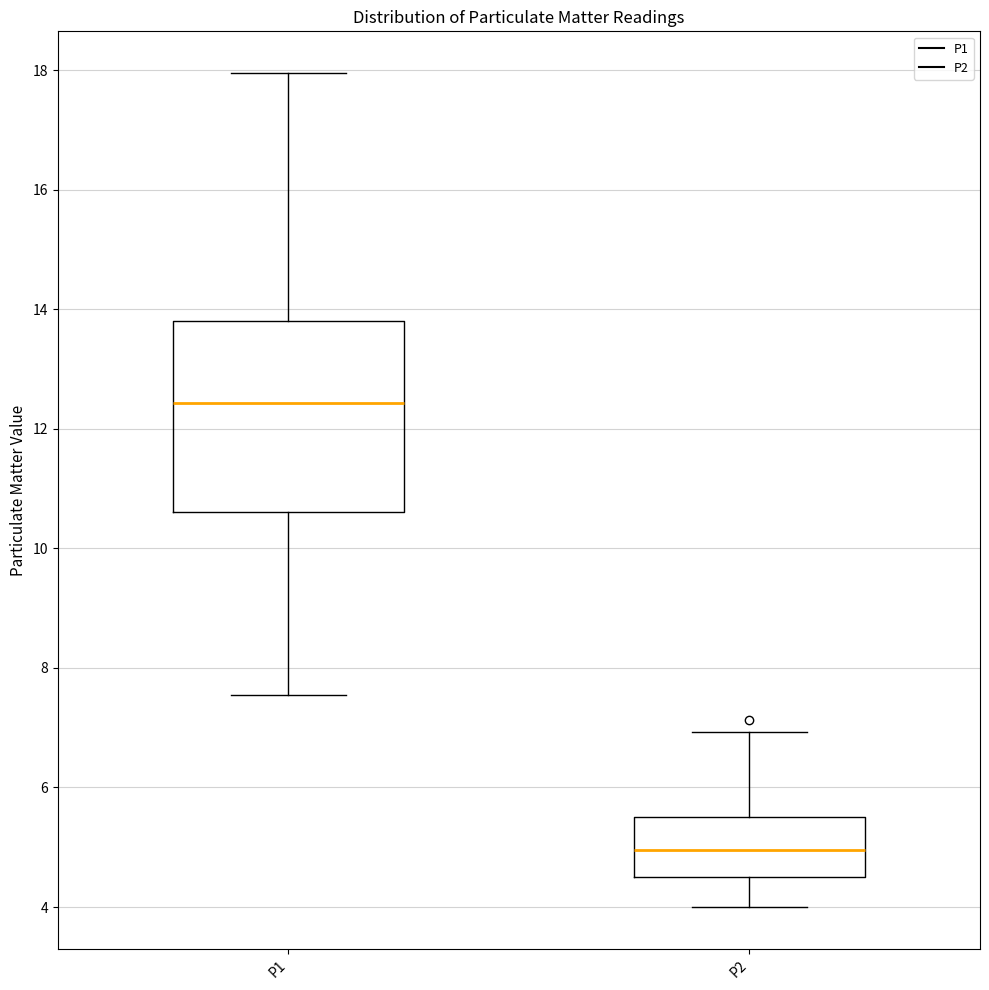

Which box's median line is the highest?

P1